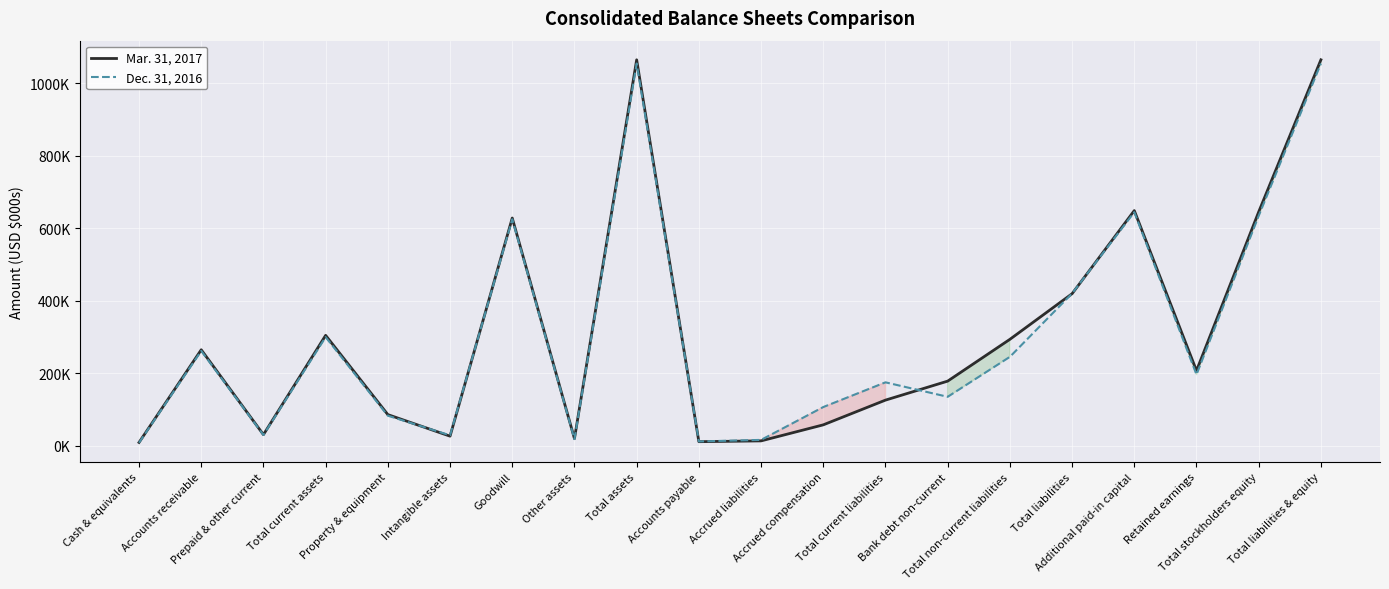

List the series in order of their peak value, lowest first.

Dec. 31, 2016, Mar. 31, 2017